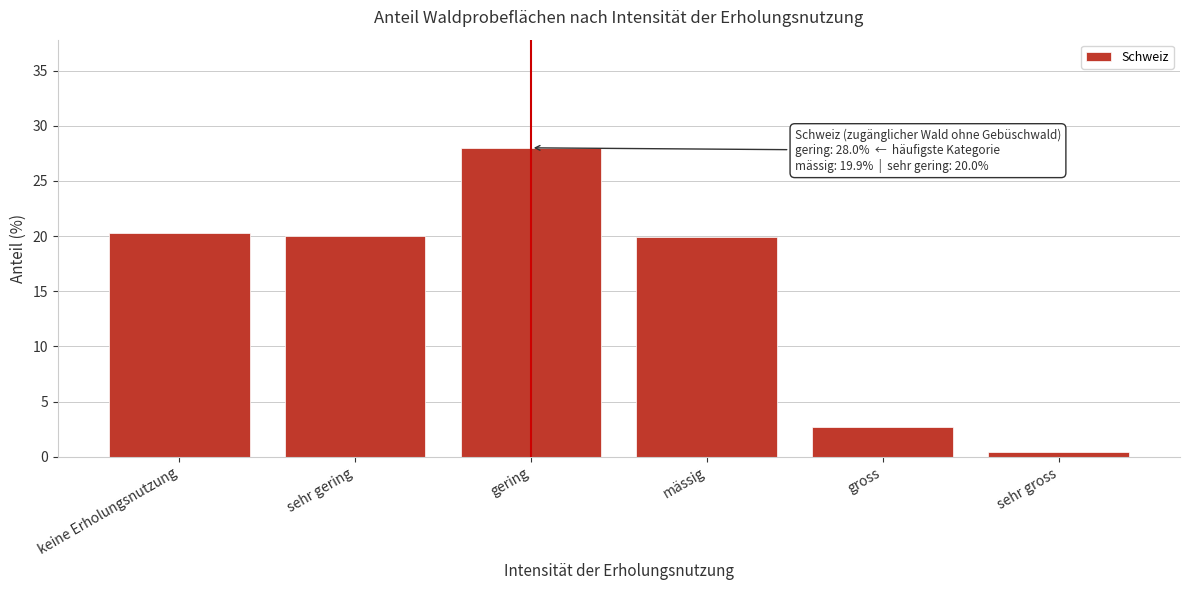

What is the label of the 3rd bar from the left?

gering